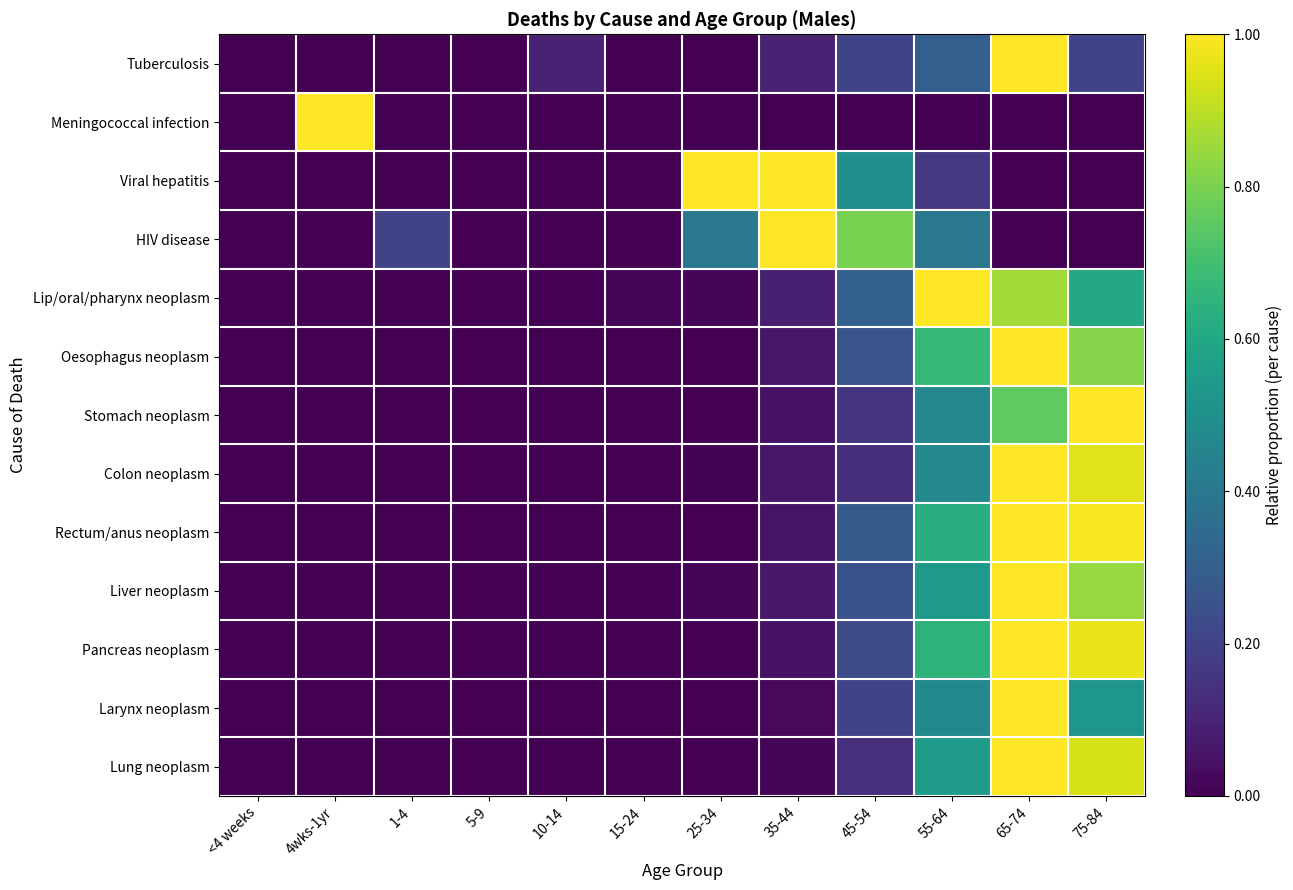

Which series has the largest range (max minus min)?

Tuberculosis